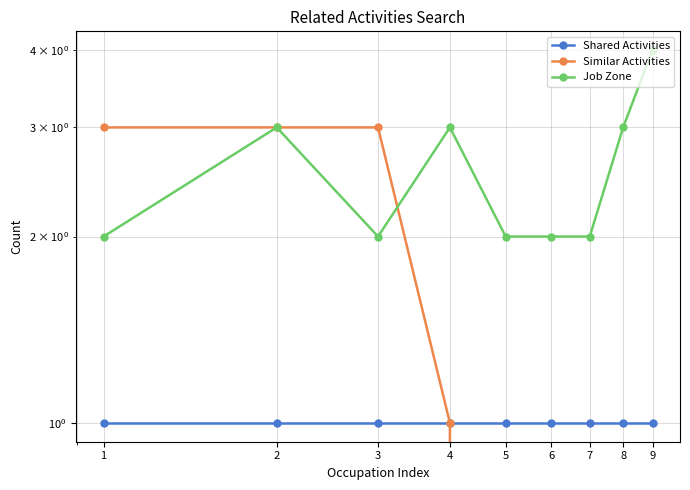

Which category has the highest value in the Shared Activities series?

1